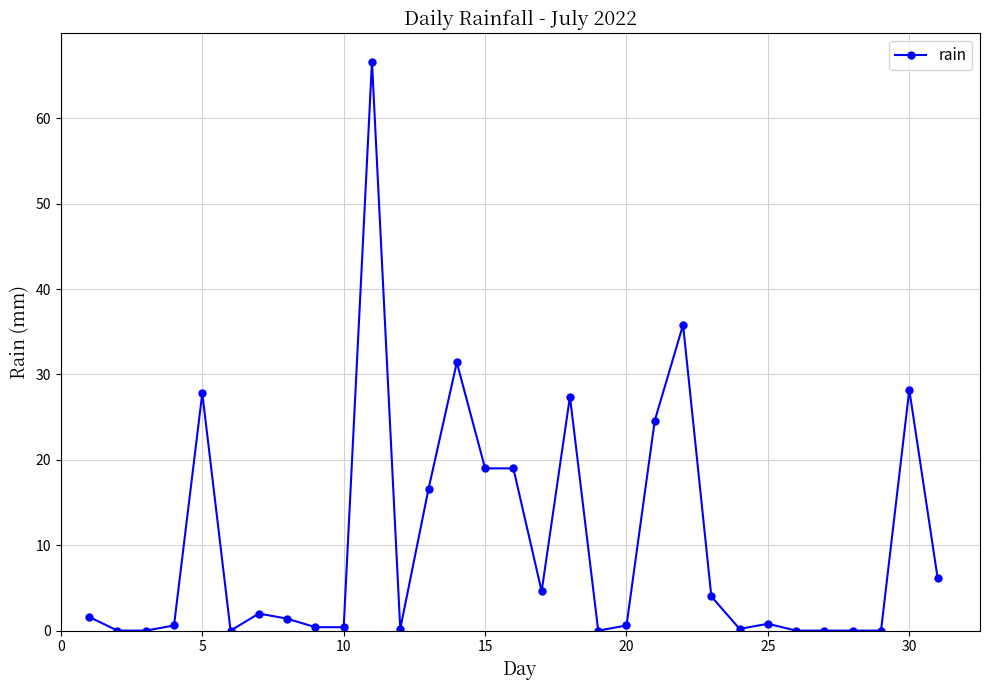

What is the maximum value shown in the chart?

66.6